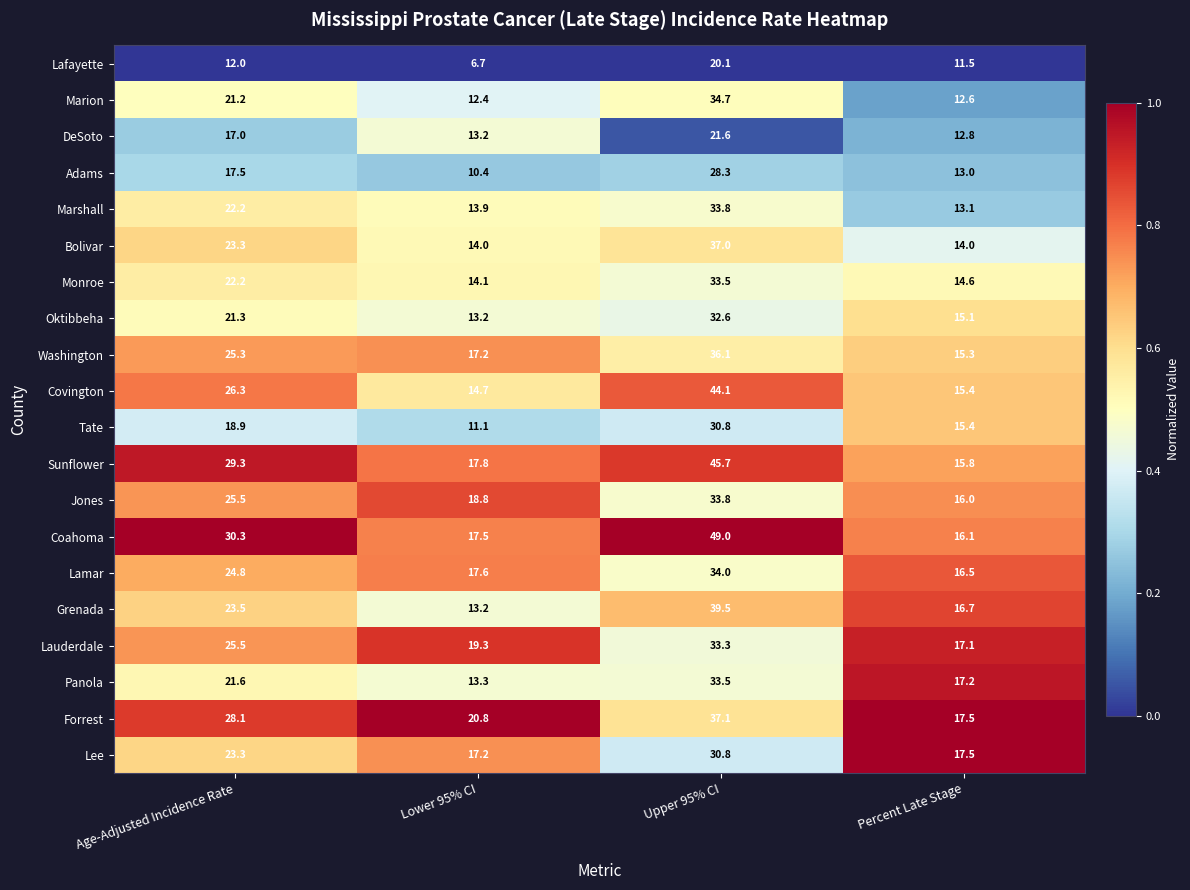

Between Age-Adjusted Incidence Rate and Lower 95% CI, which series saw the biggest shift?

Coahoma